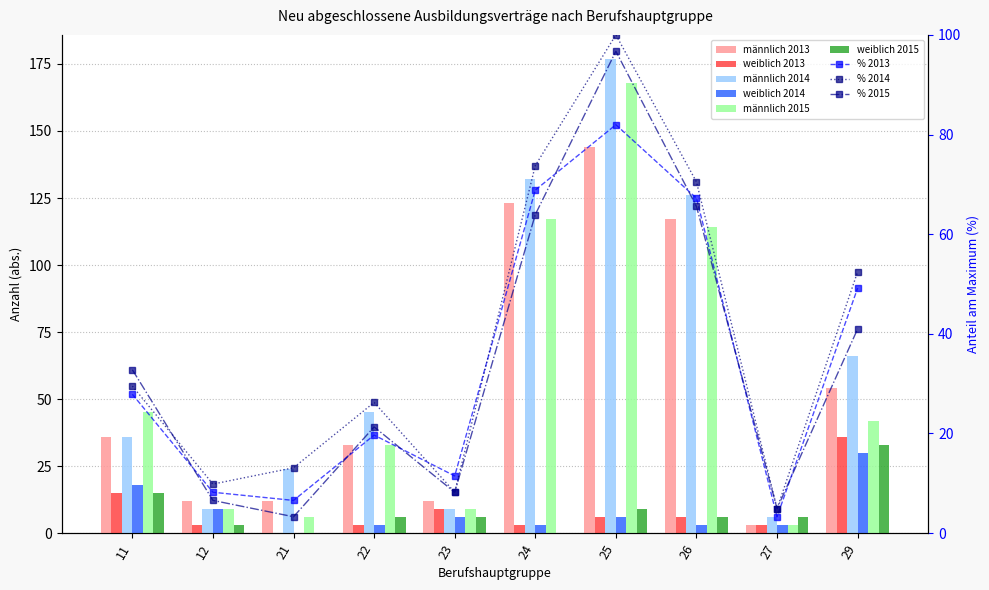

What is the difference between the second highest and minimum values in the weiblich 2013 series?

15